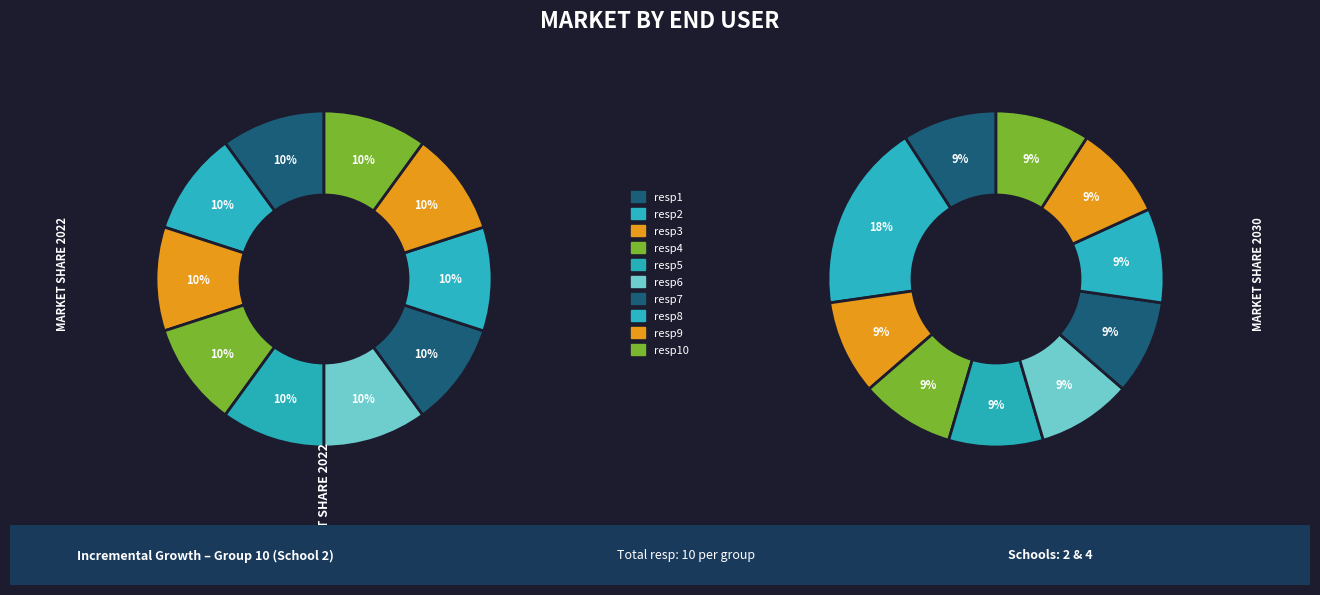

What is the total percentage of r09 and r10?

20.0%